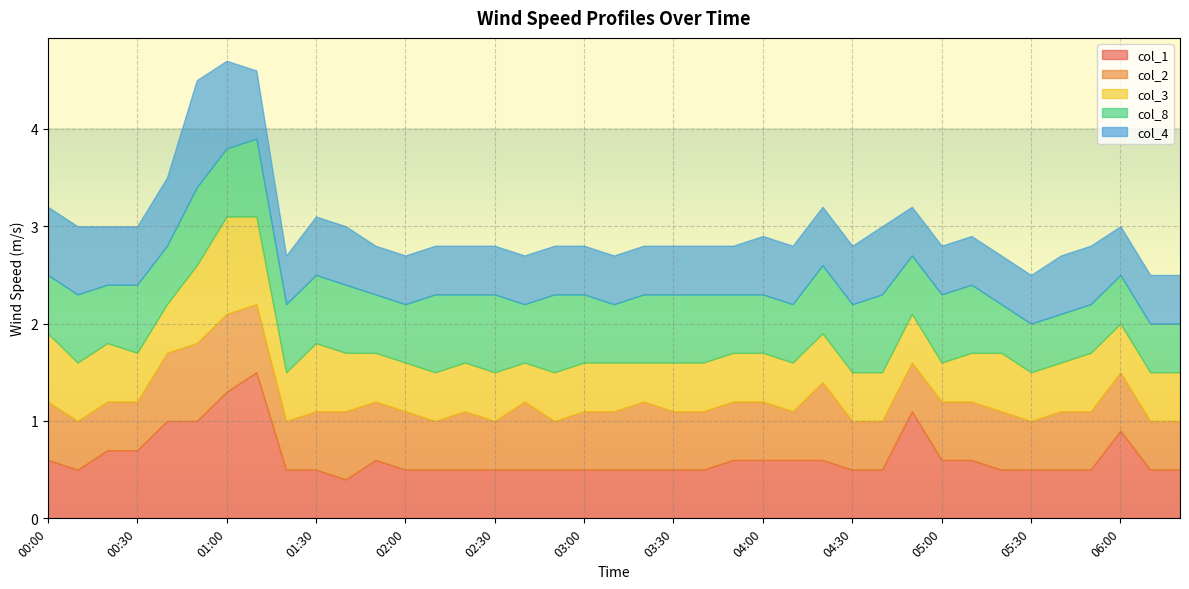

How many times do col_4 and col_2 cross each other?

2